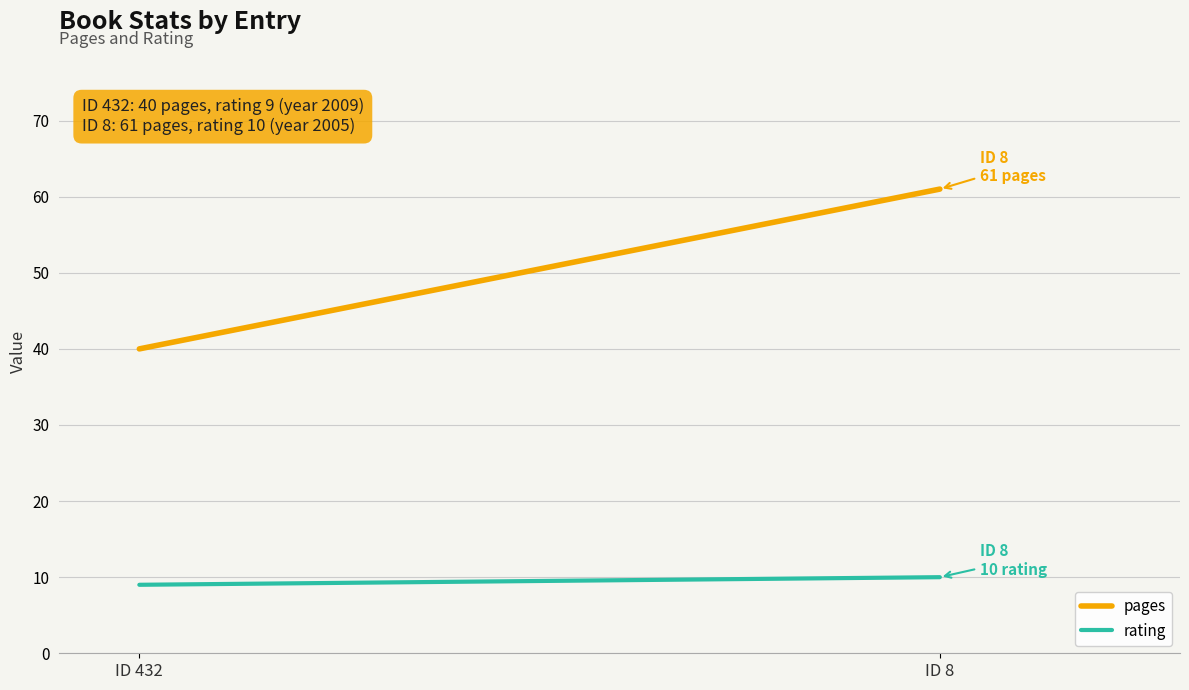

Count the pages values in the range 40 to 61.

2